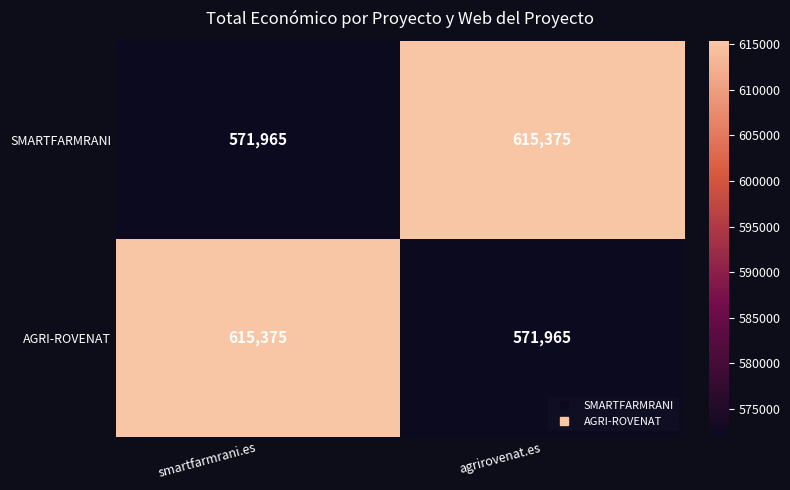

What is the spread (max minus min) of values at agrirovenat.es?

43410